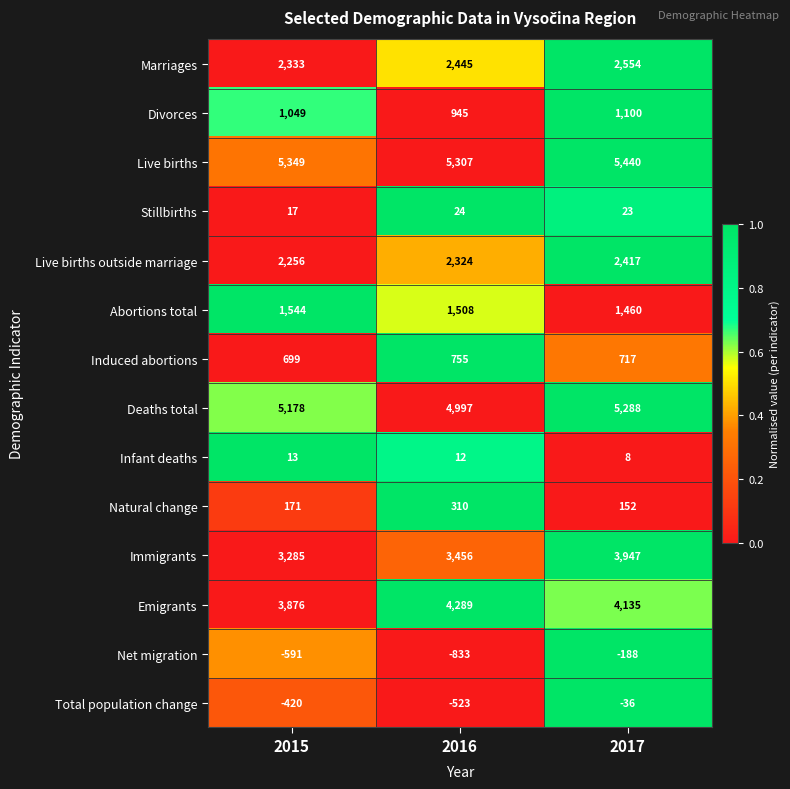

The Divorces series shows 1397 at 2015. True or false?

False